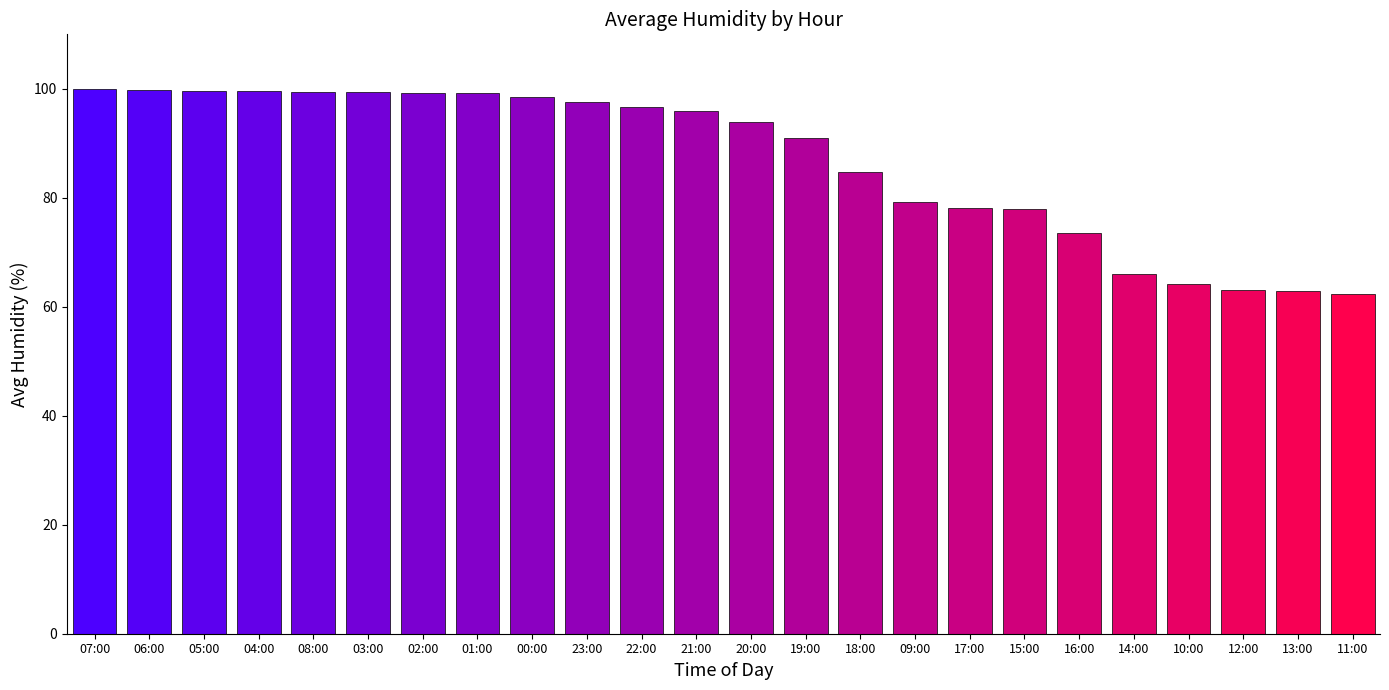

What is the label of the 4th bar from the right?

10:00